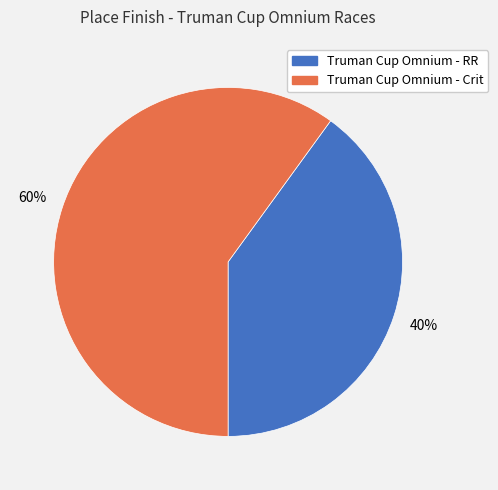

What percentage is the Truman Cup Omnium - RR slice, to the nearest percent?

40%